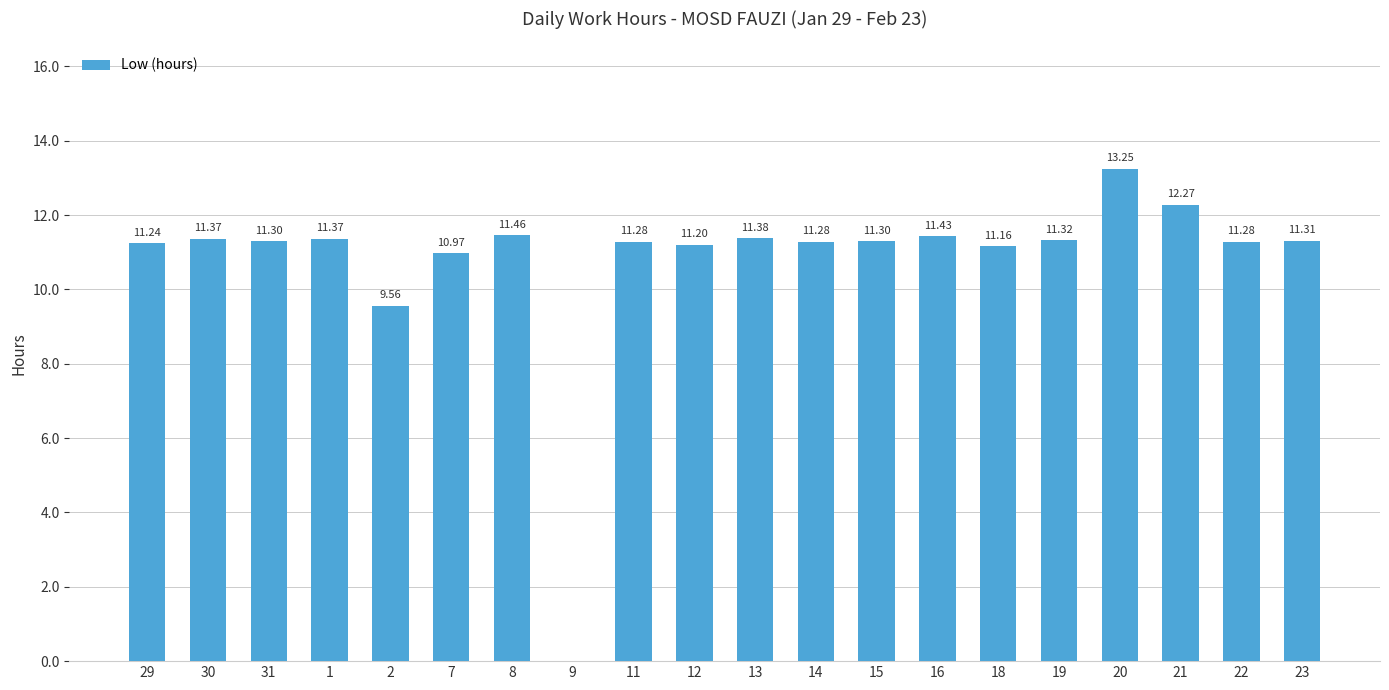

Approximately how many times larger is the value at 13 compared to 12?

1.0